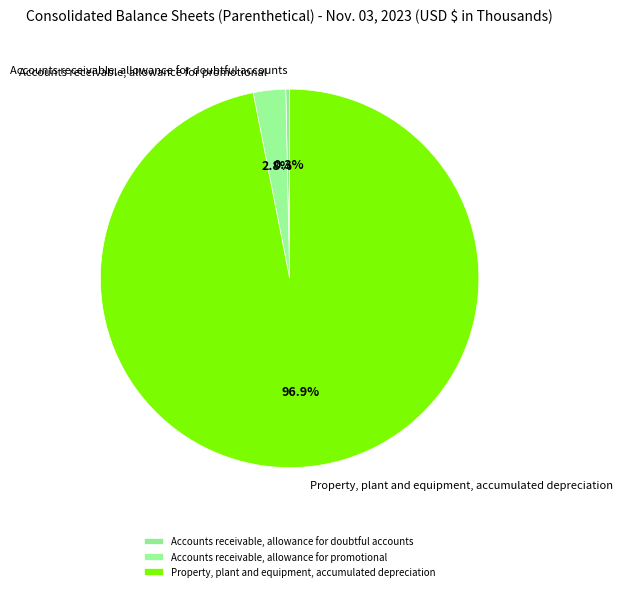

Between Property, plant and equipment, accumulated depreciation and Accounts receivable, allowance for doubtful accounts, which is larger?

Property, plant and equipment, accumulated depreciation